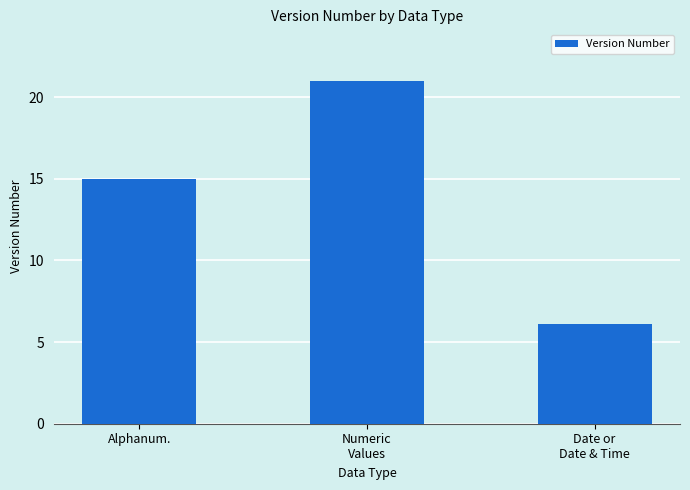

What position from the left is Alphanum.?

1